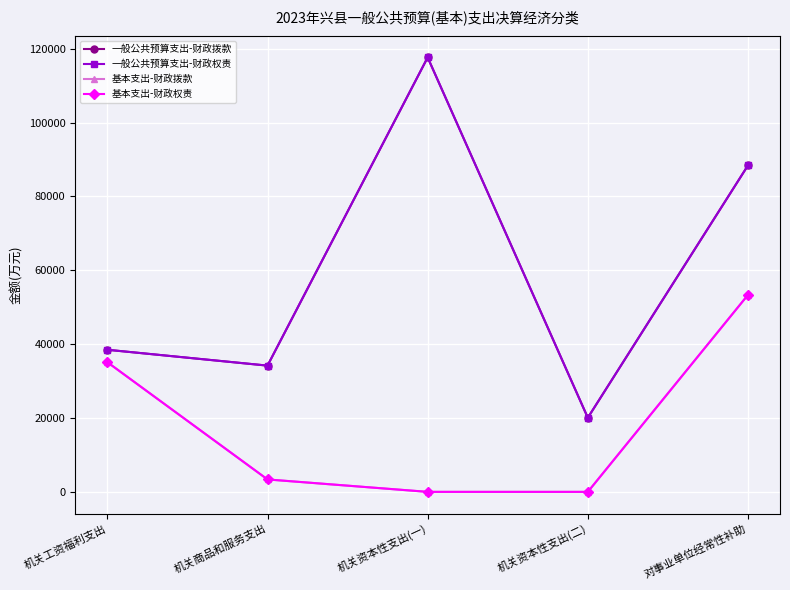

What is the value of the 一般公共预算支出-财政权责 point at the 1st from the left?

38486